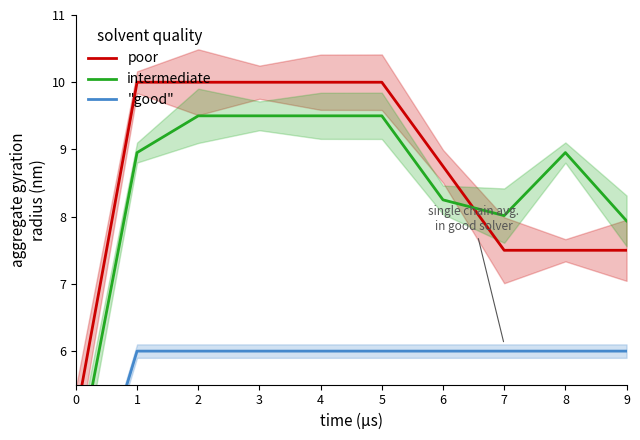

After their last crossing, which series has the higher values: poor or intermediate?

intermediate